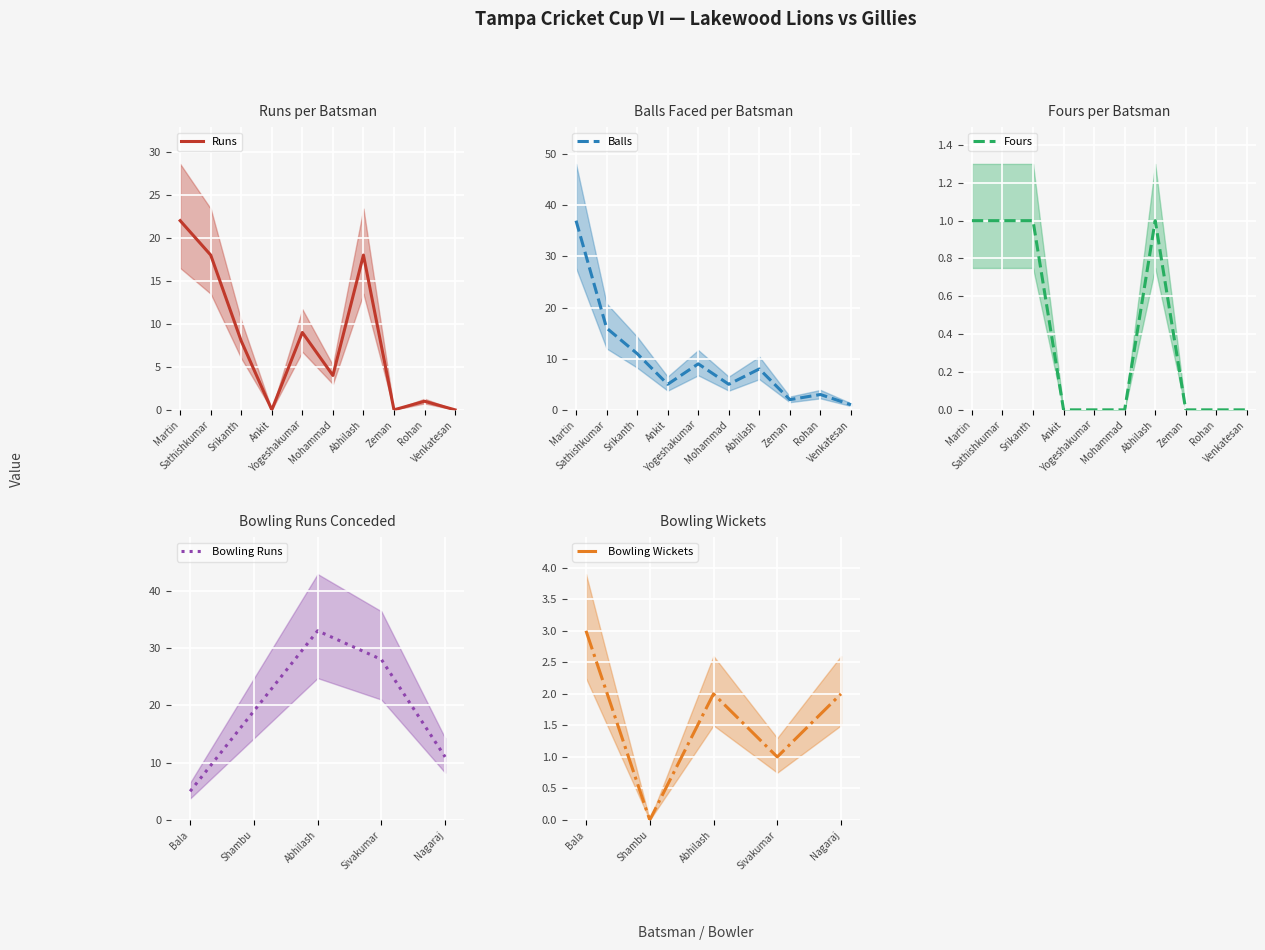

Rank the categories by Bowling Runs value from lowest to highest.

Bala, Nagaraj, Shambu, Sivakumar, Abhilash